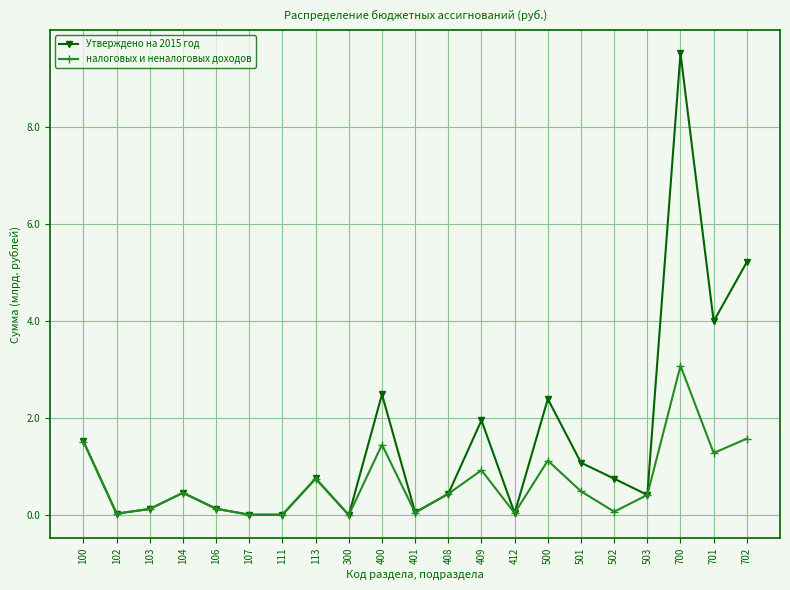

The Утверждено на 2015 год series shows 0.1 at 401. True or false?

True